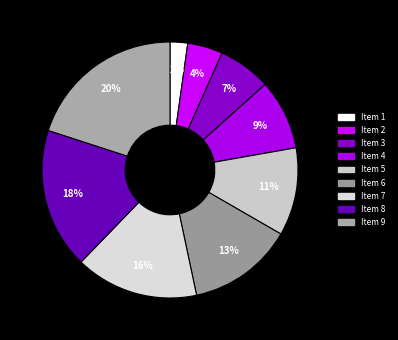

How many slices are in this pie chart?

9